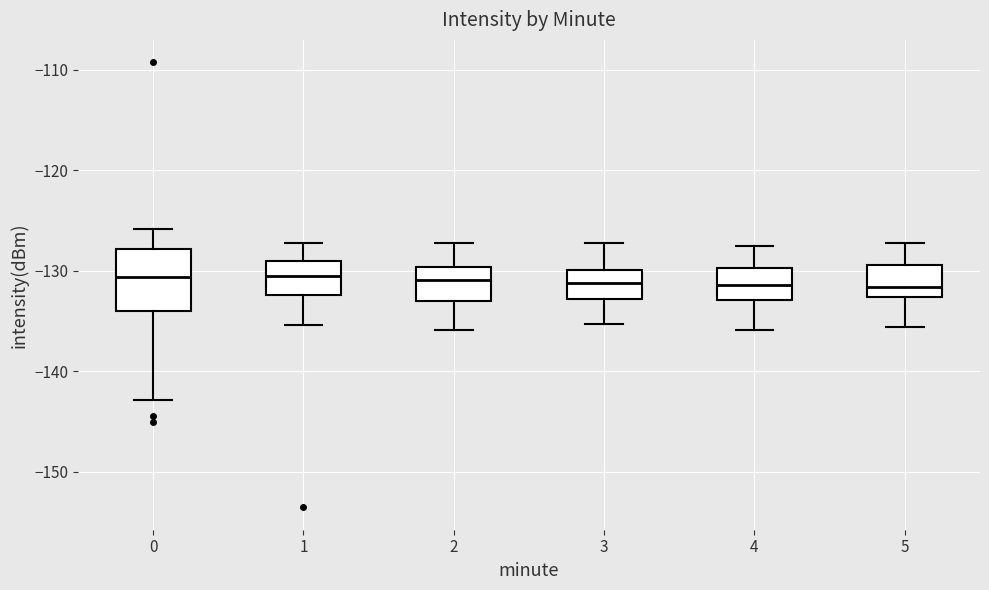

Reading left to right, transcribe this box plot: for each box, give where its median line is, the range the box spans, and where its two whiskers end, as read against the y-axis. The values are not printed on the chart, so give them approximately, as read against the axis.

0: median -131, box -134 to -128, whiskers -143 to -126
1: median -131, box -132 to -129, whiskers -135 to -127
2: median -131, box -133 to -130, whiskers -136 to -127
3: median -131, box -133 to -130, whiskers -135 to -127
4: median -131, box -133 to -130, whiskers -136 to -128
5: median -132, box -133 to -129, whiskers -136 to -127